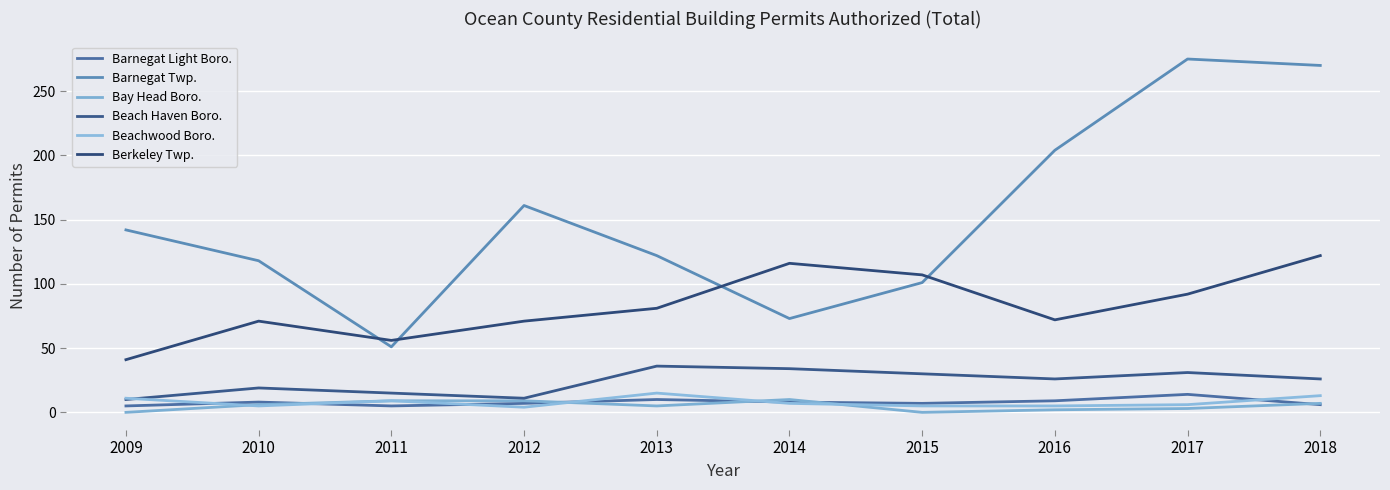

List the series in order of their peak value, lowest first.

Bay Head Boro., Barnegat Light Boro., Beachwood Boro., Beach Haven Boro., Berkeley Twp., Barnegat Twp.